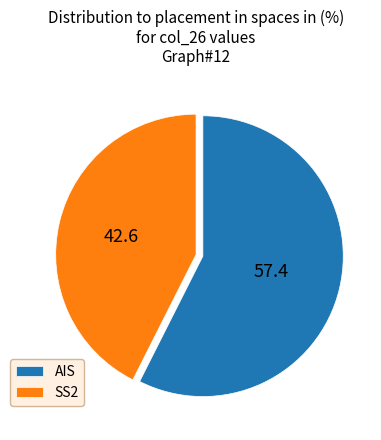

Which has a higher value, SS2 or AIS?

AIS